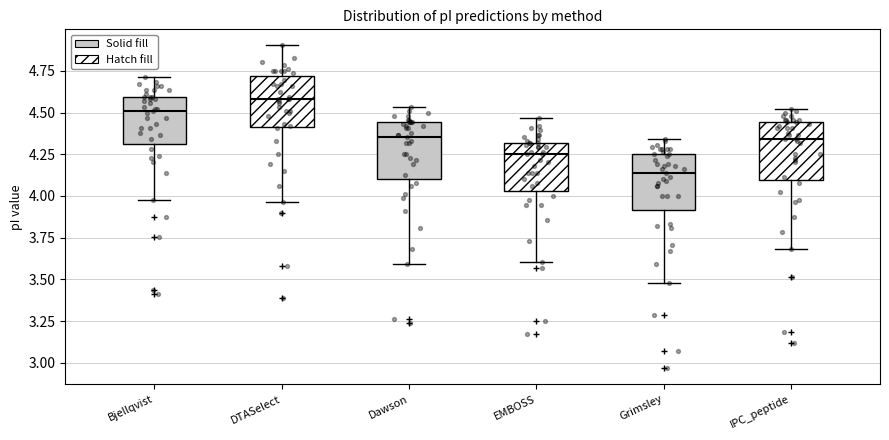

Where does the upper whisker of the box for Bjellqvist end on the y-axis? The values are not printed on the chart, so give them approximately, as read against the axis.

4.70